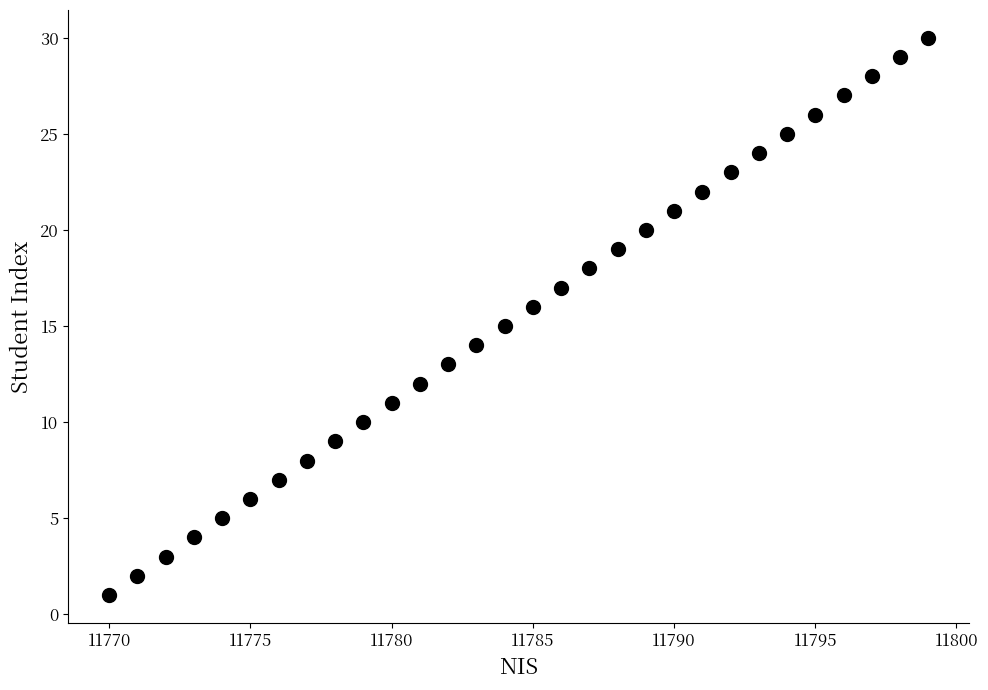

What is the range of Y values (max minus min)?

29